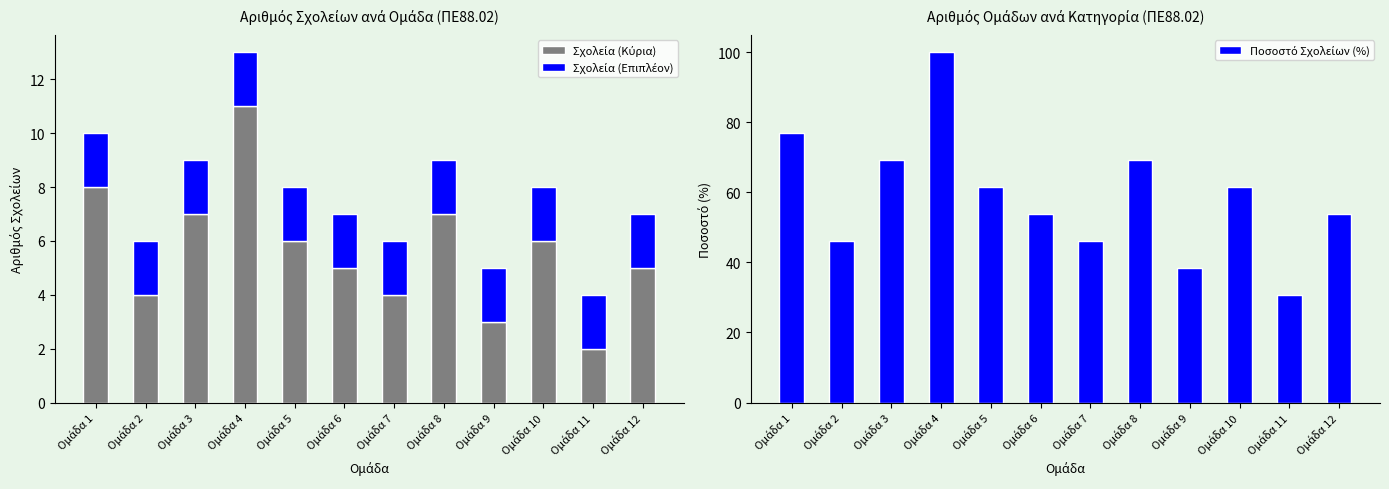

Read the Σχολεία (Κύρια) value at Ομάδα 5.

6.0